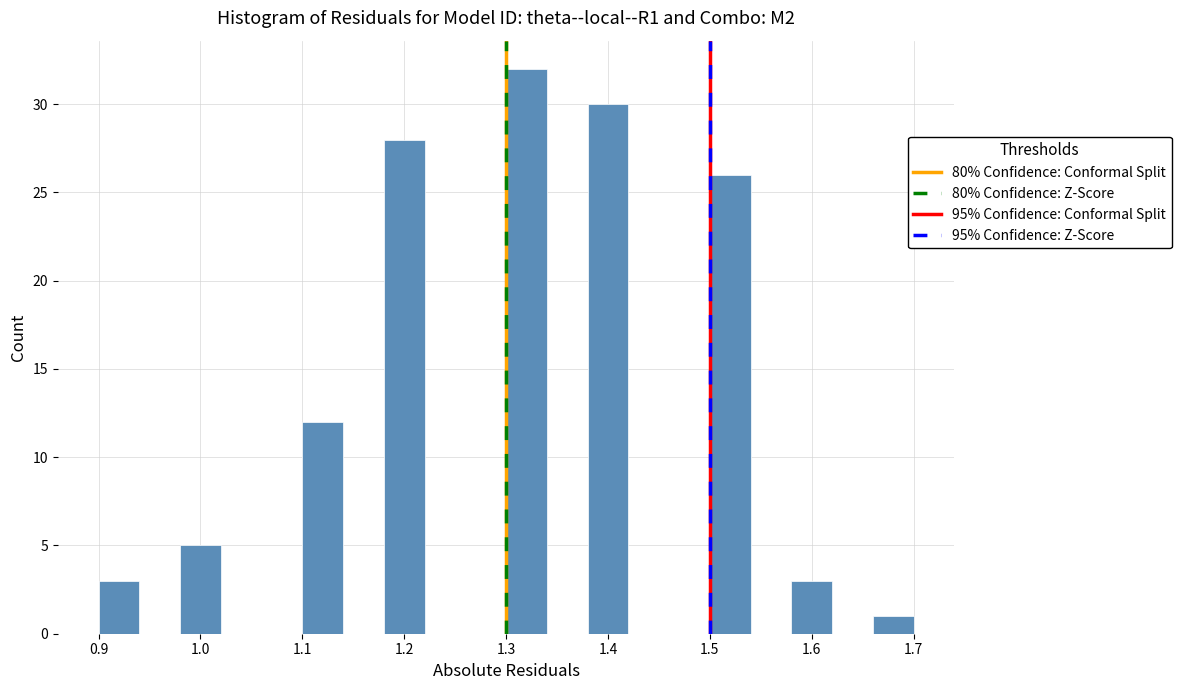

Which range on the x-axis has the tallest bar?

1.30 to 1.34